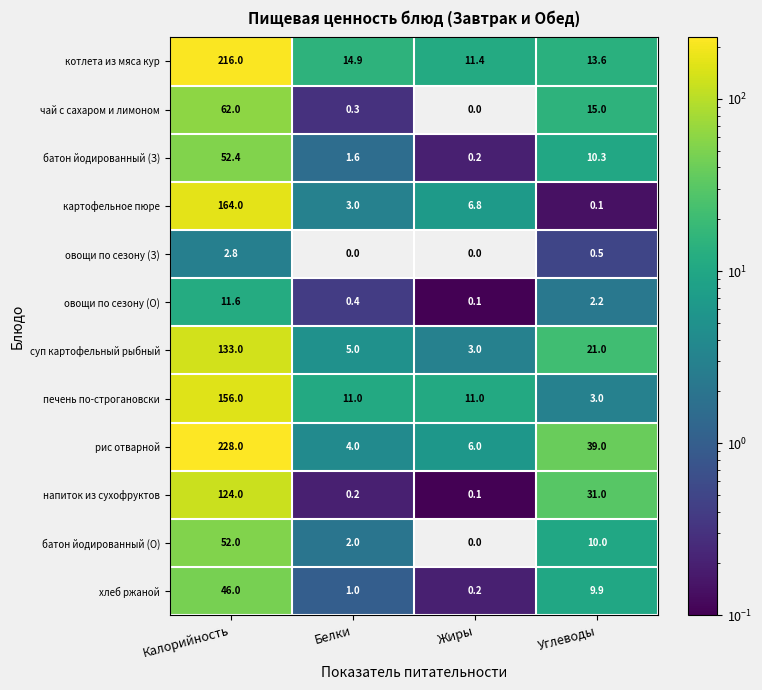

What is the sum of the печень по-строгановски values at Жиры and Белки?

22.0